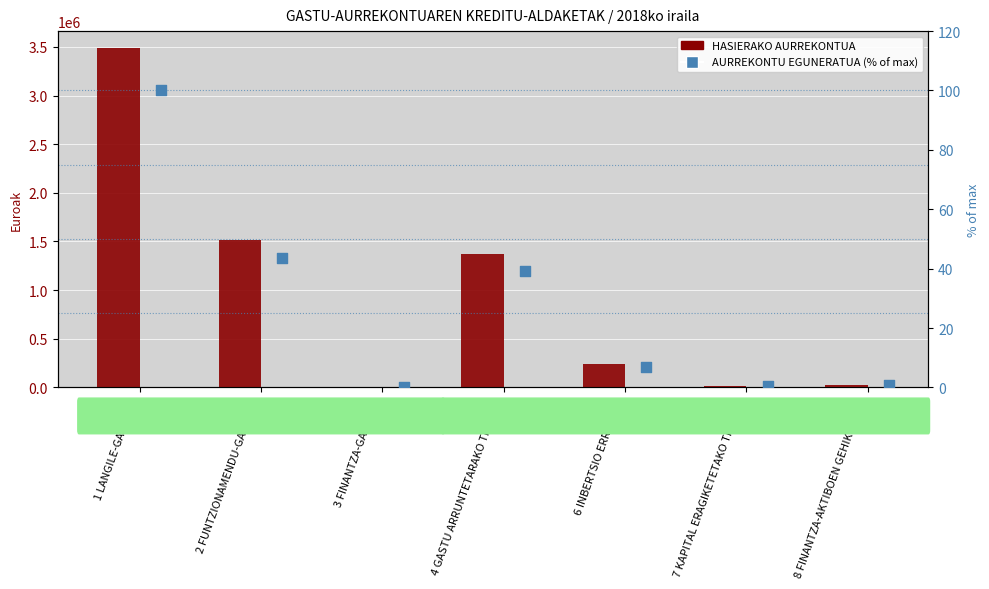

Which series contains the highest Y value?

HASIERAKO AURREKONTUA